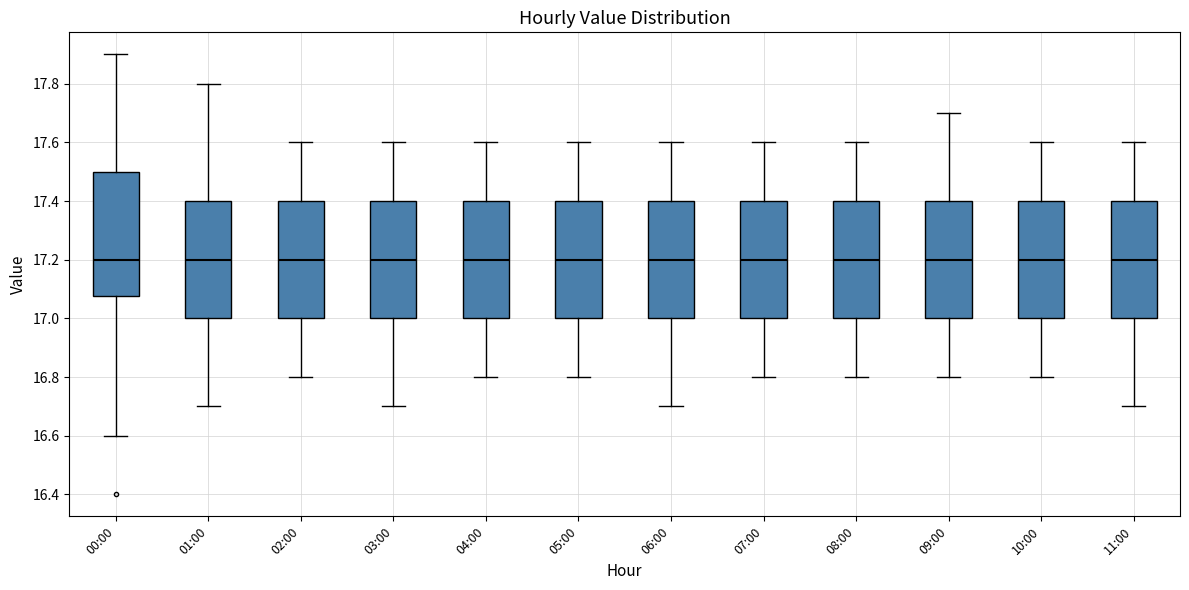

Reading left to right, transcribe this box plot: for each box, give where its median line is, the range the box spans, and where its two whiskers end, as read against the y-axis. The values are not printed on the chart, so give them approximately, as read against the axis.

00:00: median 17.20, box 17.08 to 17.50, whiskers 16.60 to 17.90
01:00: median 17.20, box 17.00 to 17.40, whiskers 16.70 to 17.80
02:00: median 17.20, box 17.00 to 17.40, whiskers 16.80 to 17.60
03:00: median 17.20, box 17.00 to 17.40, whiskers 16.70 to 17.60
04:00: median 17.20, box 17.00 to 17.40, whiskers 16.80 to 17.60
05:00: median 17.20, box 17.00 to 17.40, whiskers 16.80 to 17.60
06:00: median 17.20, box 17.00 to 17.40, whiskers 16.70 to 17.60
07:00: median 17.20, box 17.00 to 17.40, whiskers 16.80 to 17.60
08:00: median 17.20, box 17.00 to 17.40, whiskers 16.80 to 17.60
09:00: median 17.20, box 17.00 to 17.40, whiskers 16.80 to 17.70
10:00: median 17.20, box 17.00 to 17.40, whiskers 16.80 to 17.60
11:00: median 17.20, box 17.00 to 17.40, whiskers 16.70 to 17.60